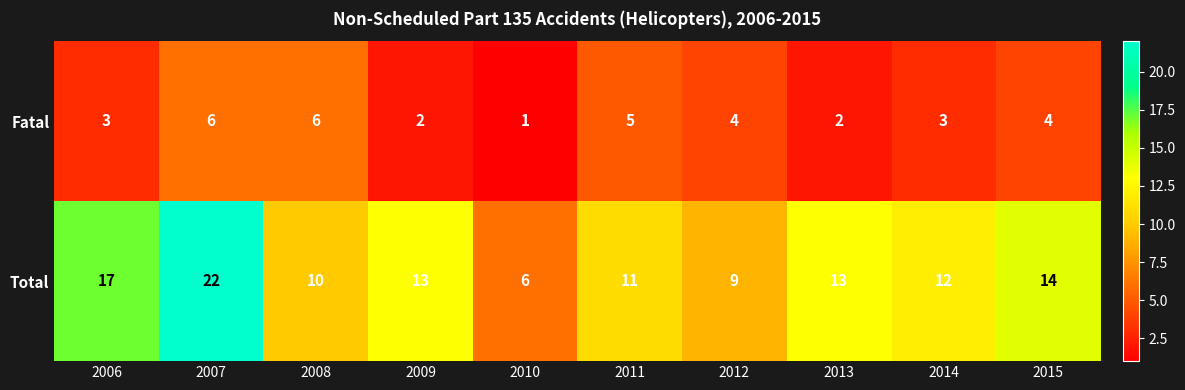

Reading left to right, extract all data points from this chart.

Fatal: 2006=3	2007=6	2008=6	2009=2	2010=1	2011=5	2012=4	2013=2	2014=3	2015=4
Total: 2006=17	2007=22	2008=10	2009=13	2010=6	2011=11	2012=9	2013=13	2014=12	2015=14